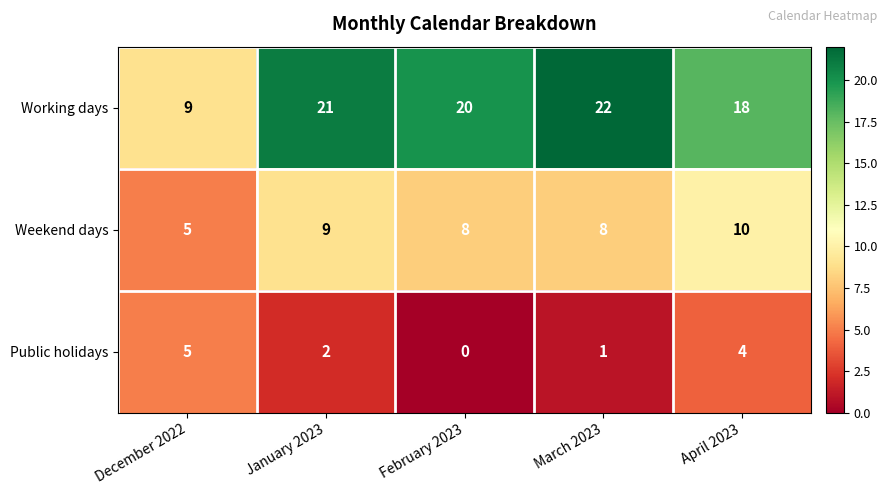

Which series has the largest range (max minus min)?

Working days